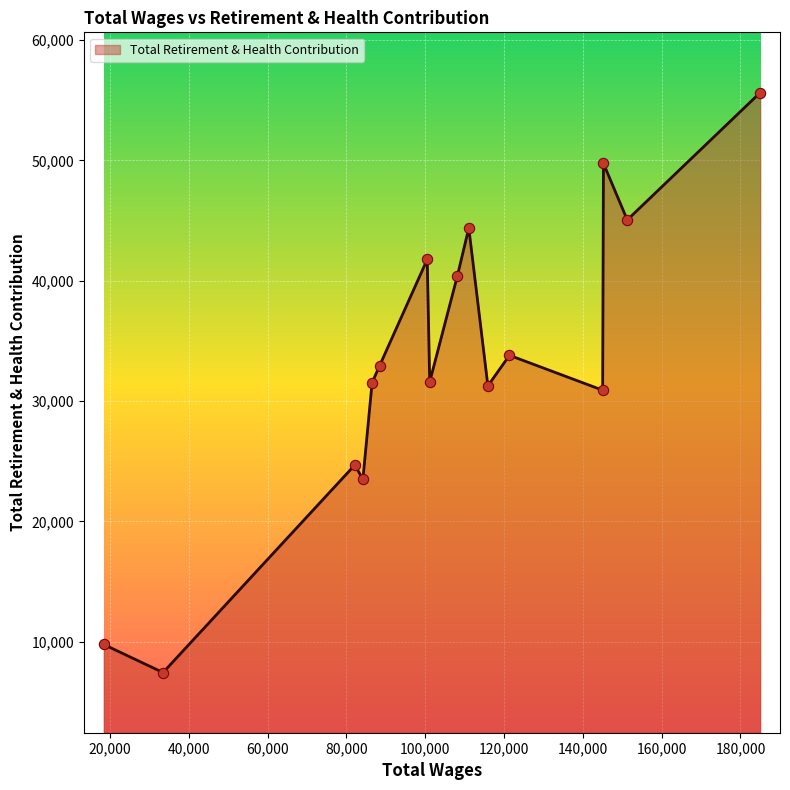

What is the greatest value displayed?

55636